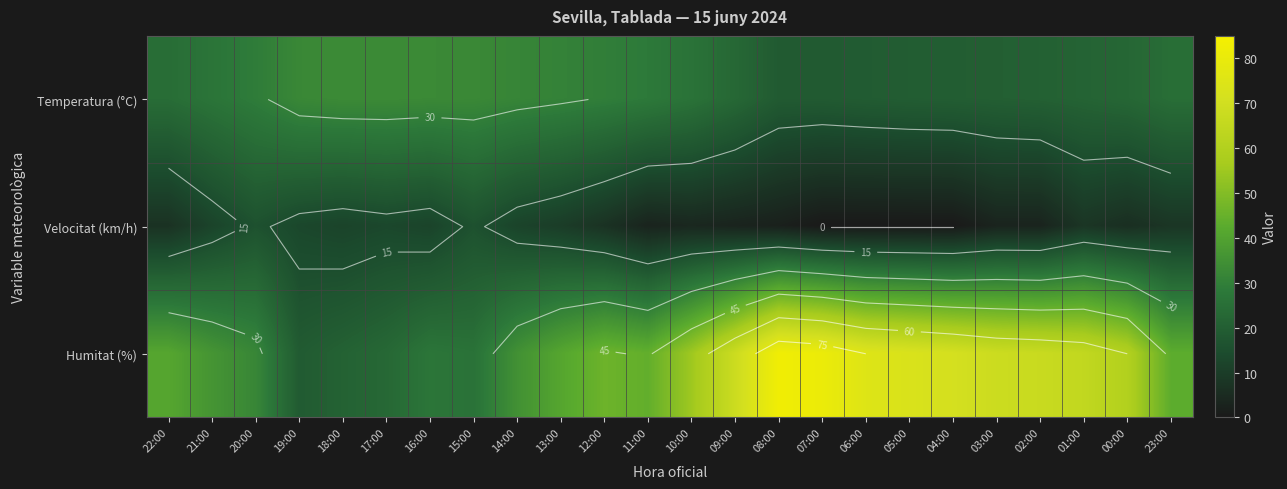

What is the sum of all Humitat (%) values?

1200.0